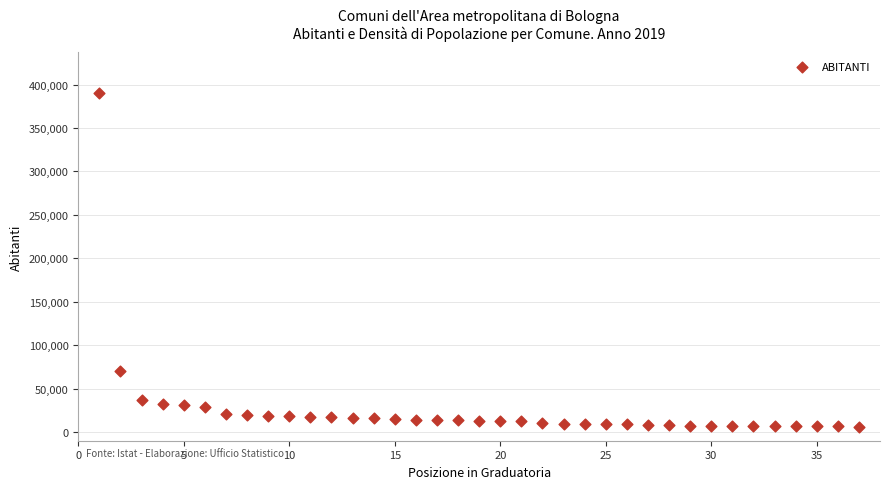

What is the range of X values (max minus min)?

36